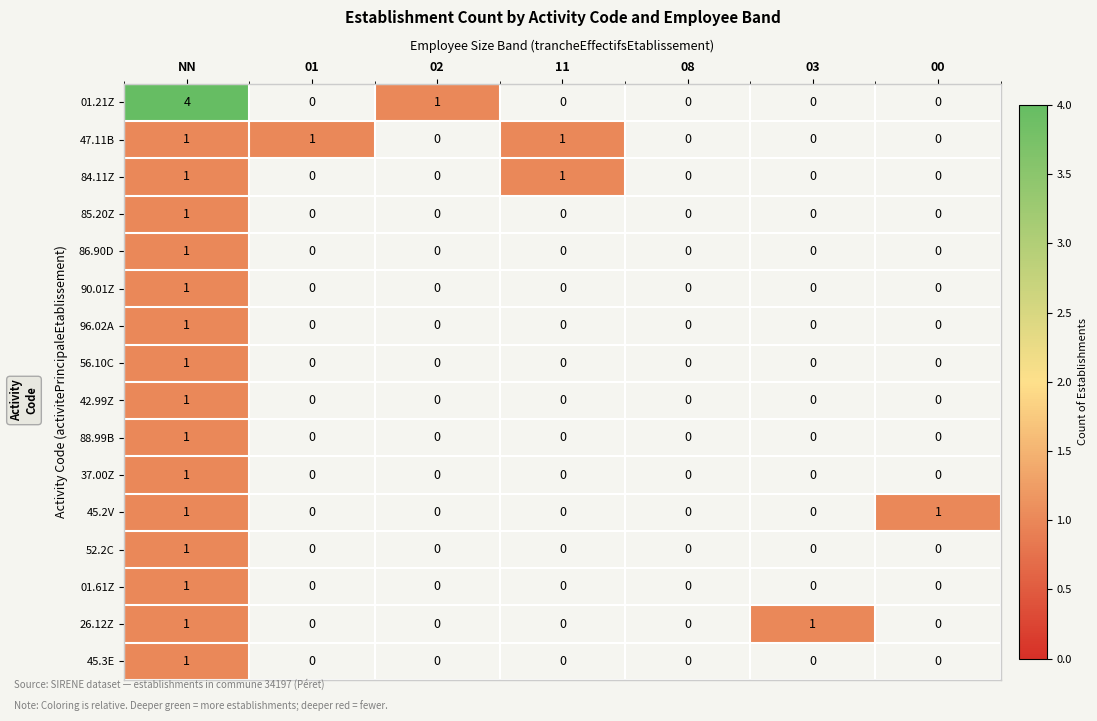

Which label corresponds to the largest value in the chart?

NN